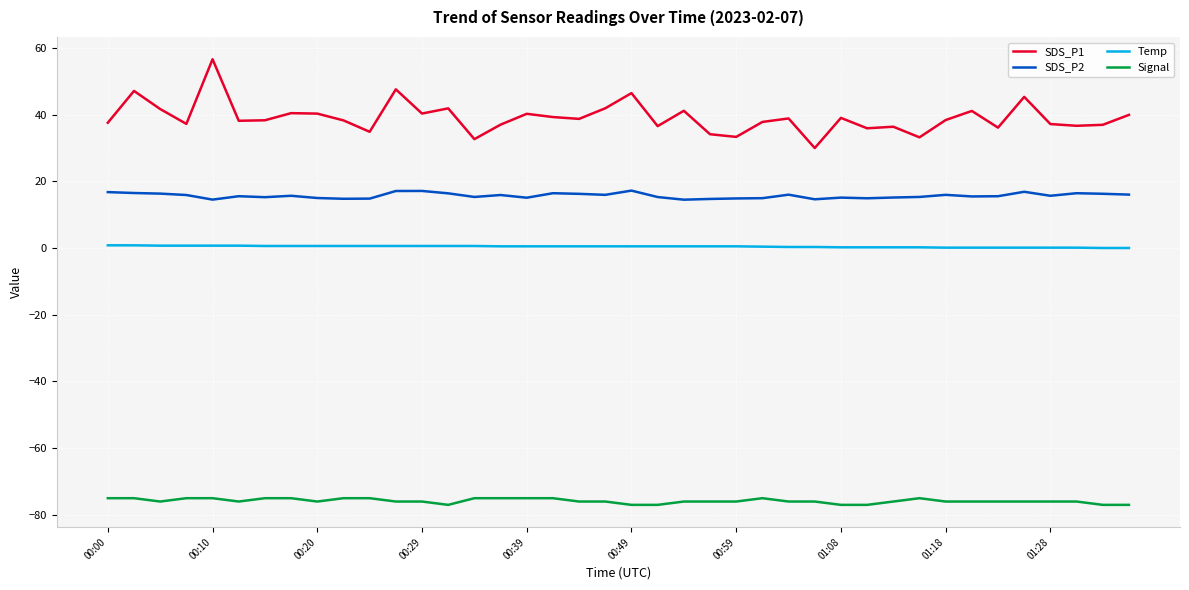

What is the smallest value displayed?

-77.0